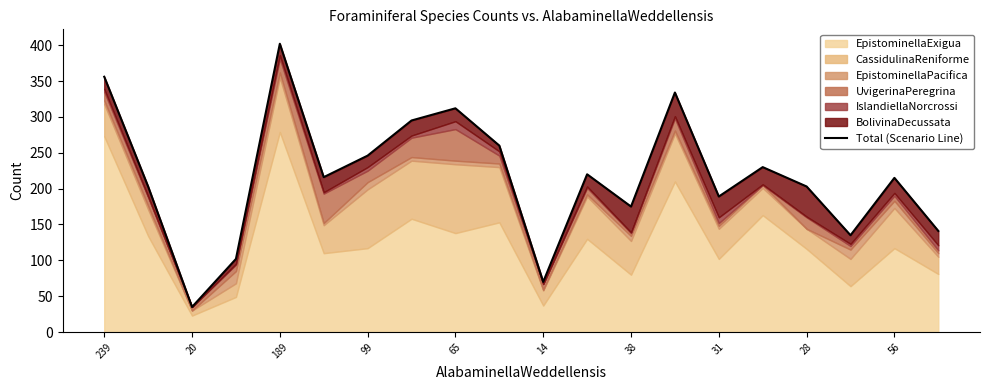

How many lines are shown in the chart?

1